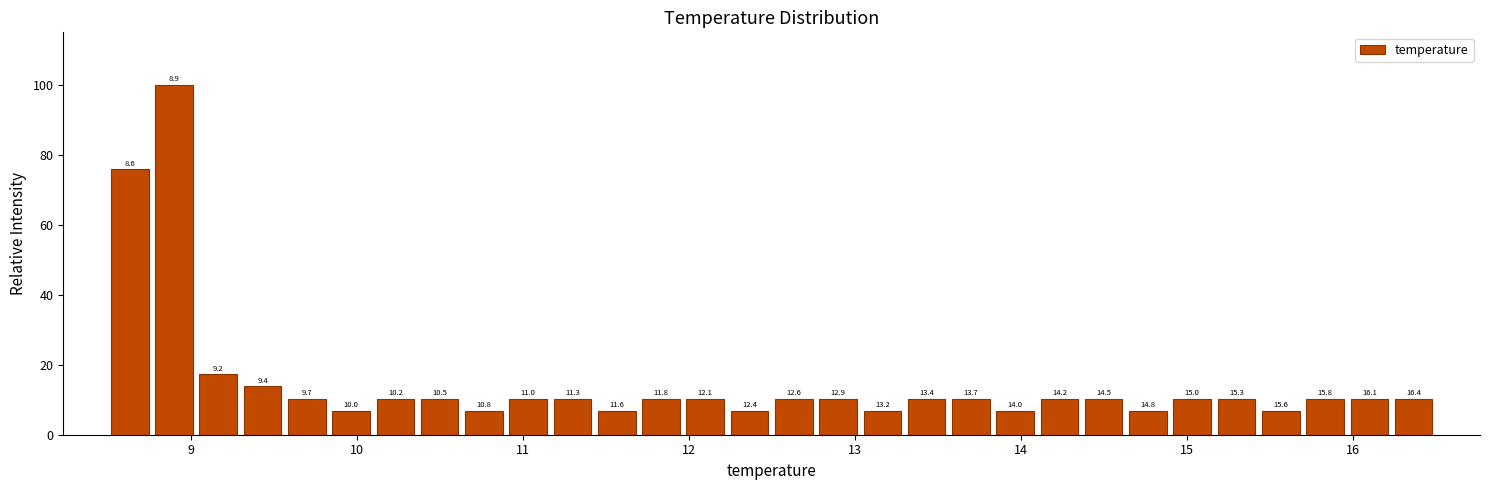

Read against the x-axis, roughly where is the centre of the tallest bar?

8.9